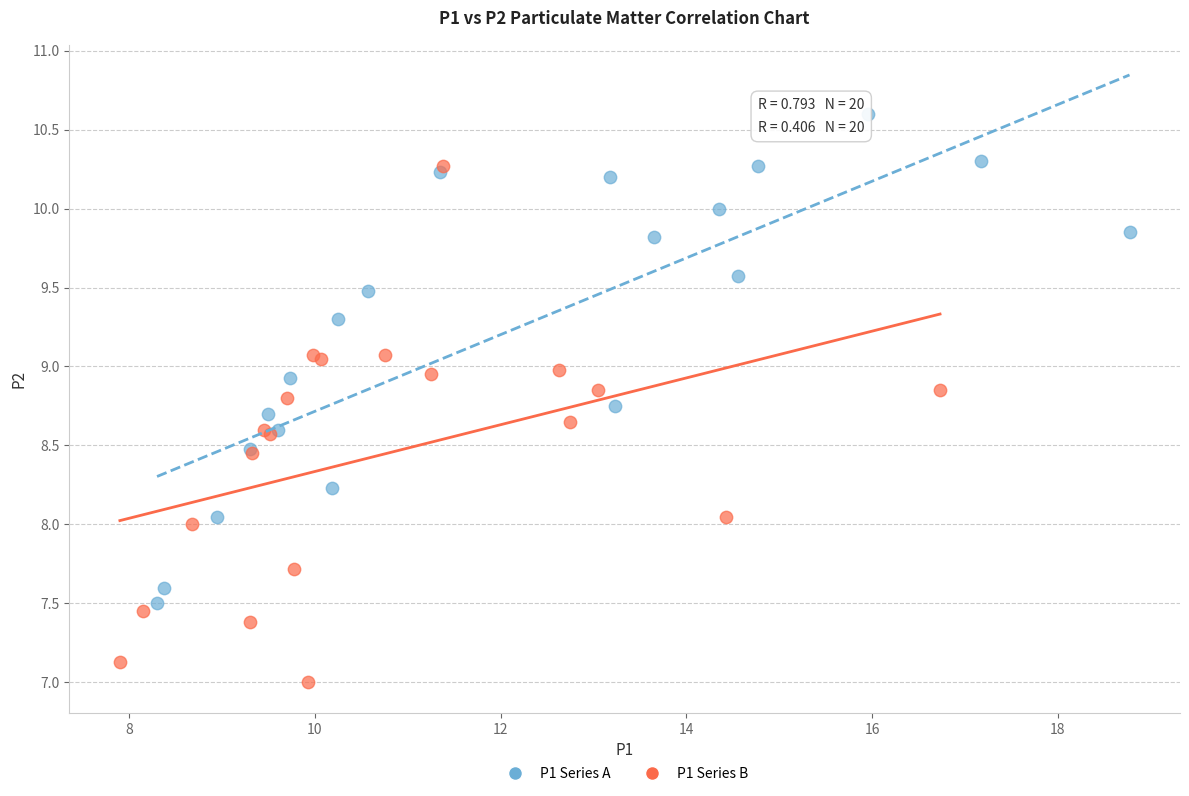

Which series reaches the maximum Y coordinate?

P1 Series A